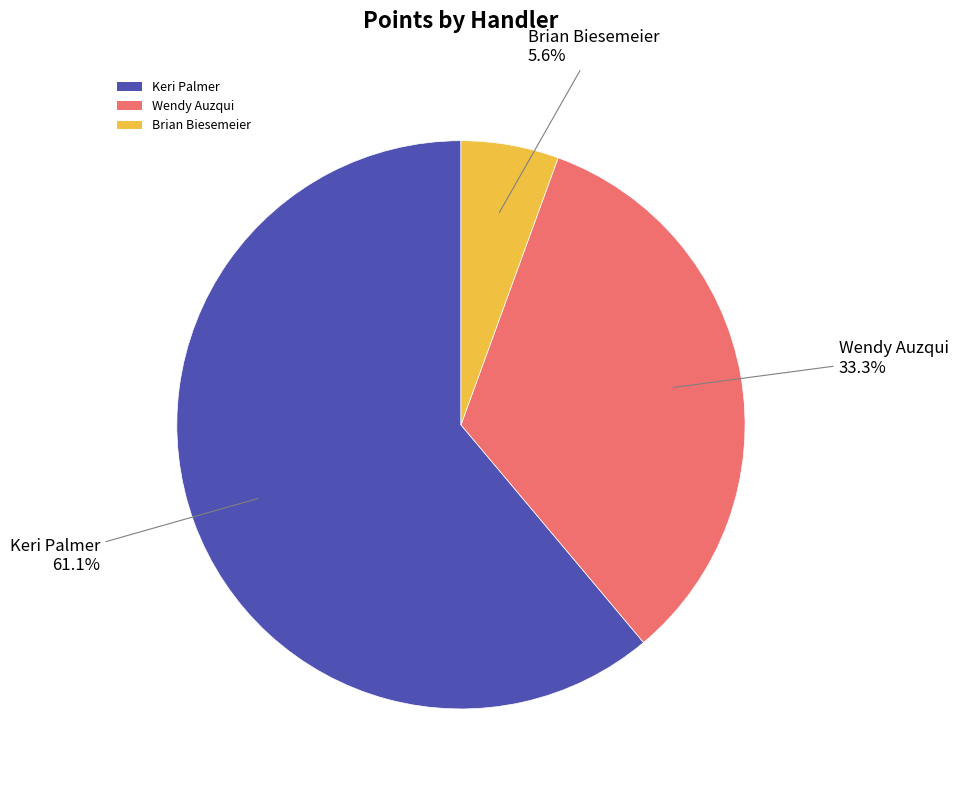

What percentage is the Wendy Auzqui slice, to the nearest percent?

33%